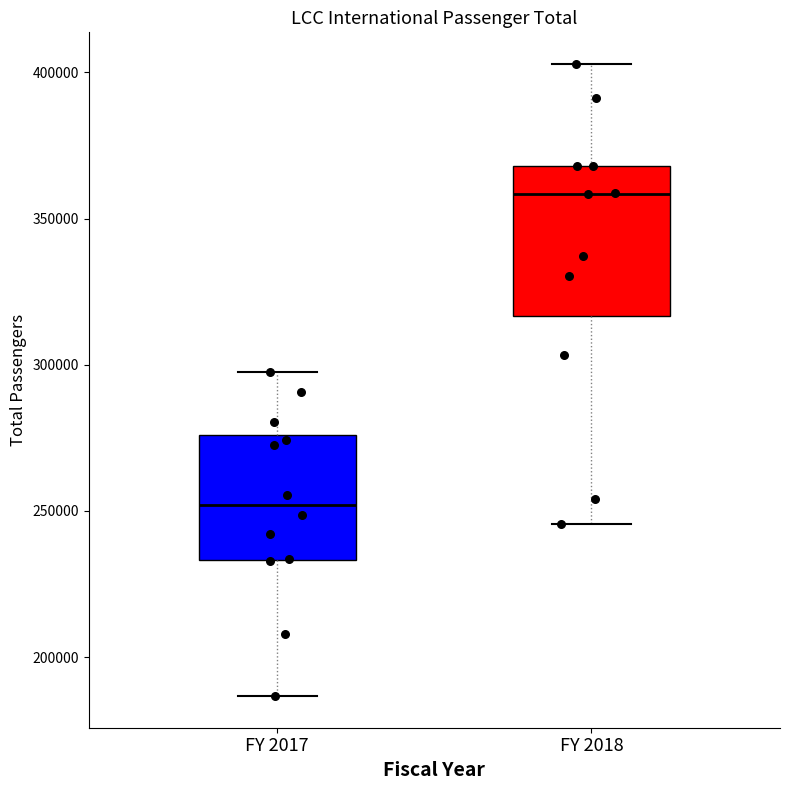

Which box's median line is the highest?

FY 2018